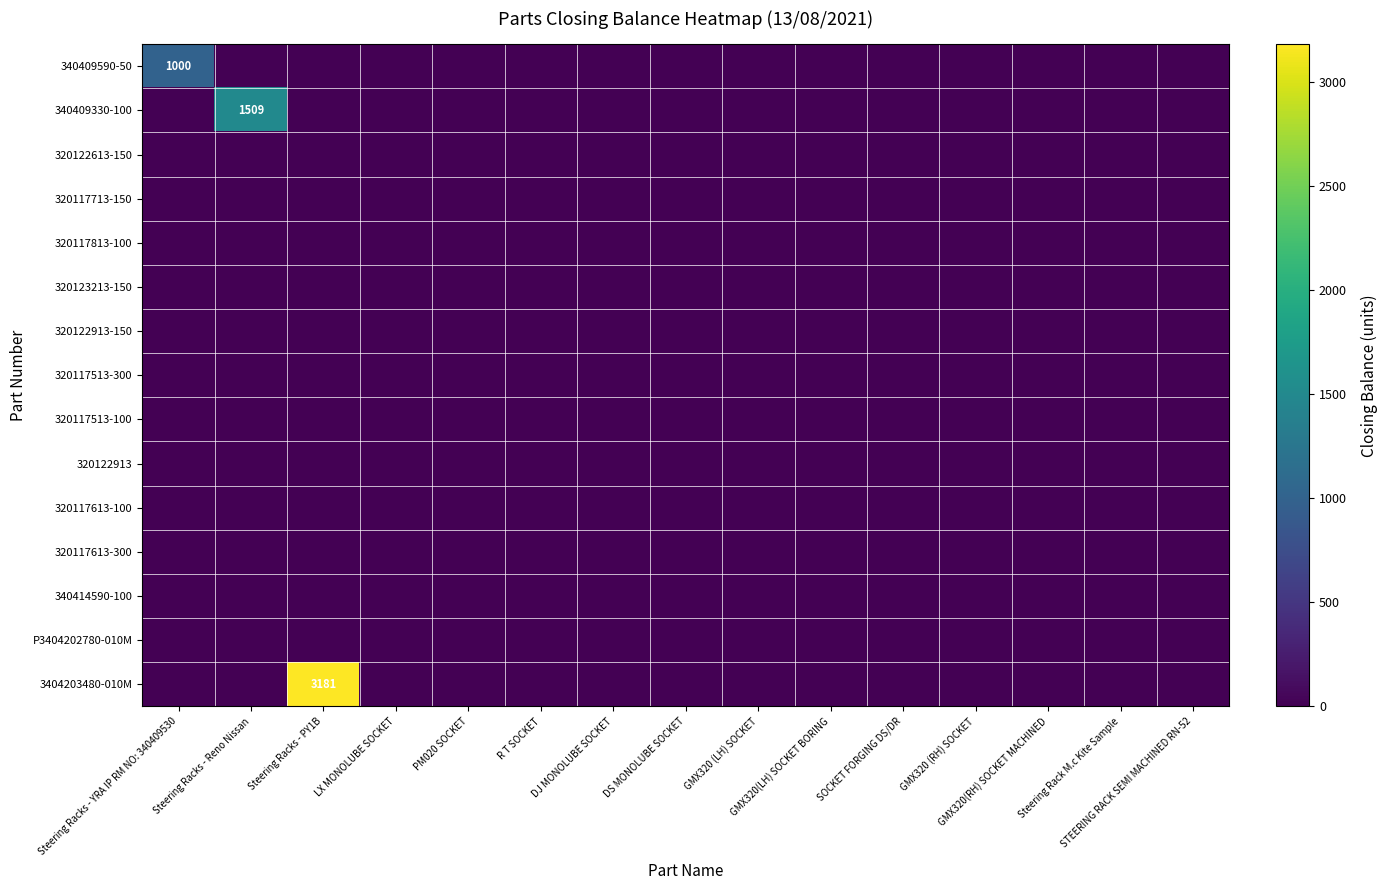

List the series in order of their peak value, lowest first.

320122613-150, 320117713-150, 320117813-100, 320123213-150, 320122913-150, 320117513-300, 320117513-100, 320122913, 320117613-100, 320117613-300, 340414590-100, P3404202780-010M, 340409590-50, 340409330-100, 3404203480-010M